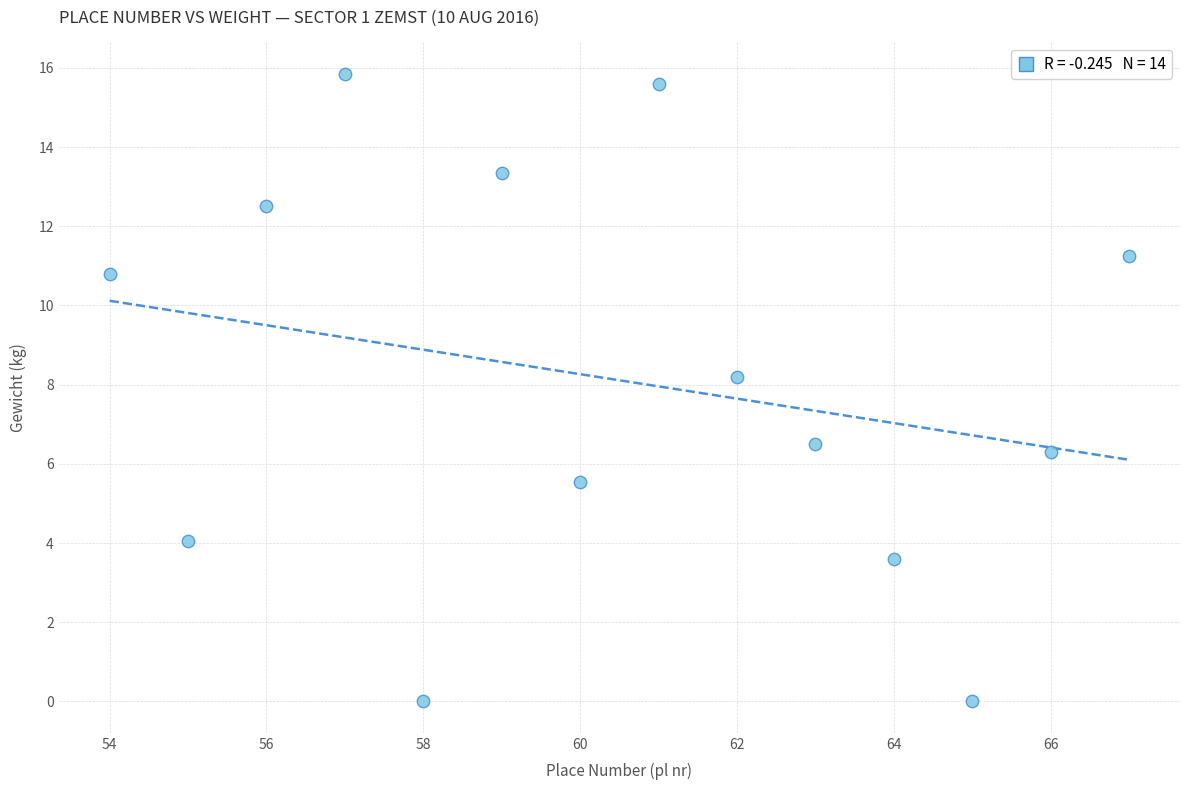

What Y value in the scatter plot is closest to 7?

6.5